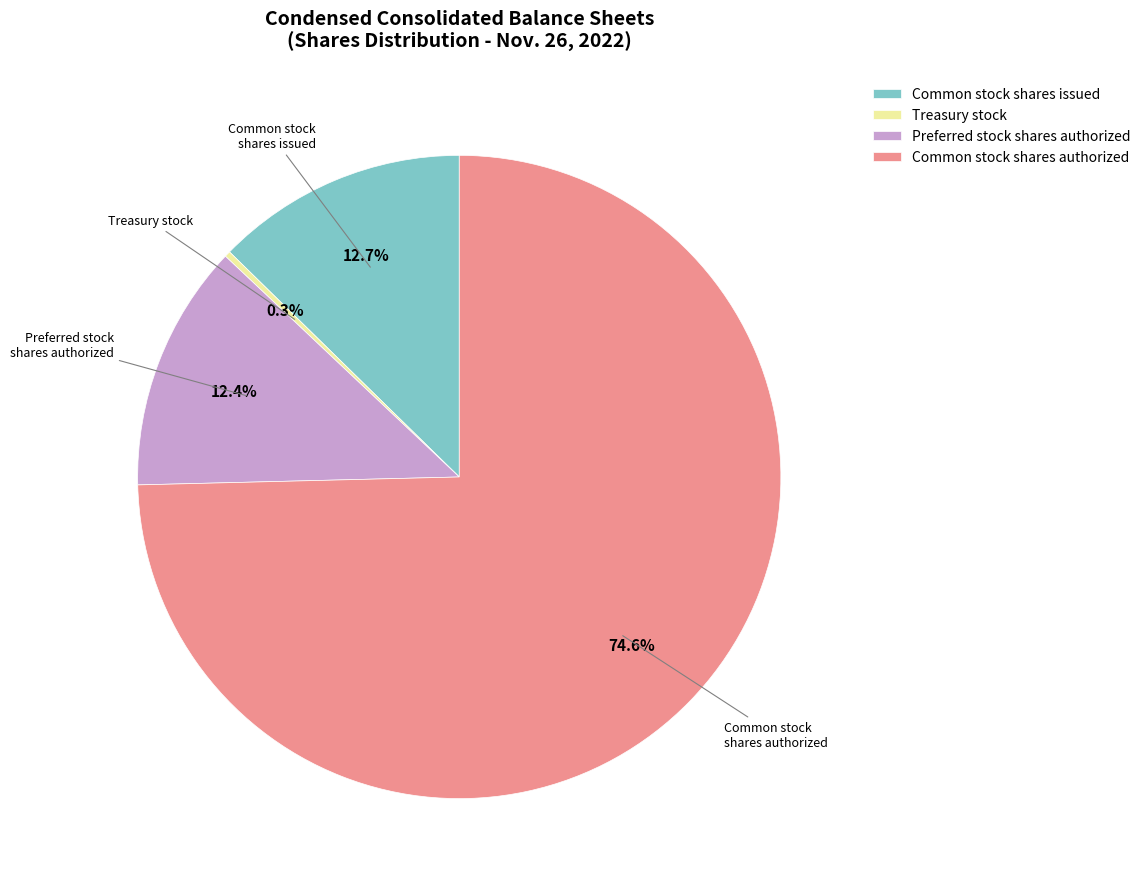

Is it true that Treasury stock is 10% of the pie?

False